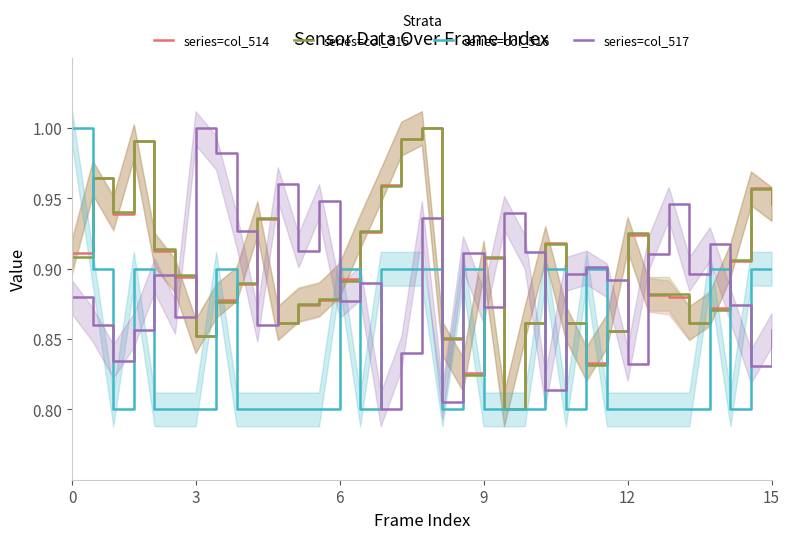

At which category does the chart reach its peak across all series?

17